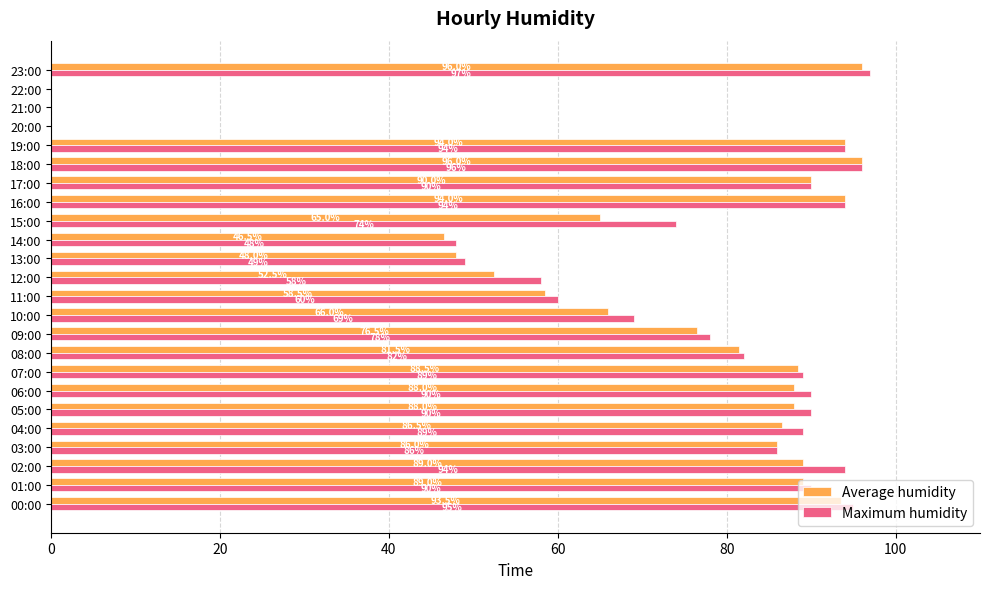

At which category is the sum across all series the highest?

23:00